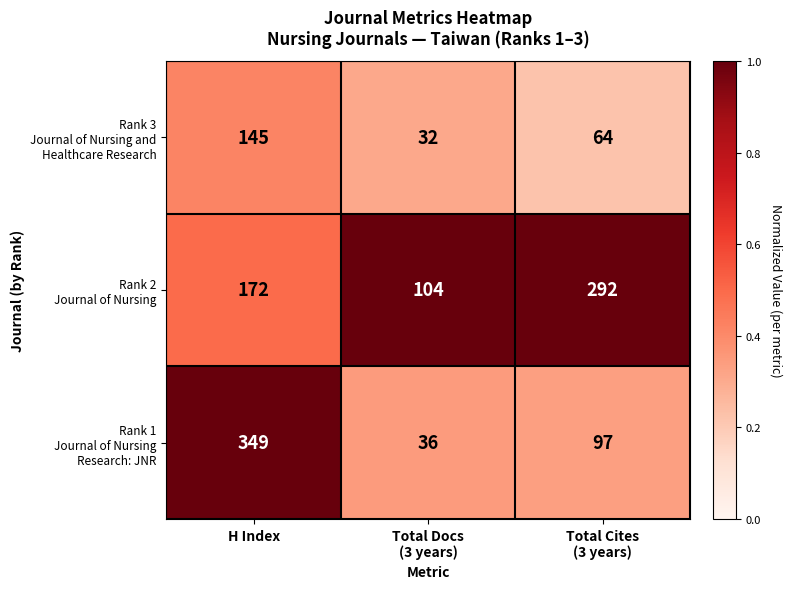

At how many categories does at least one series exceed 100?

3